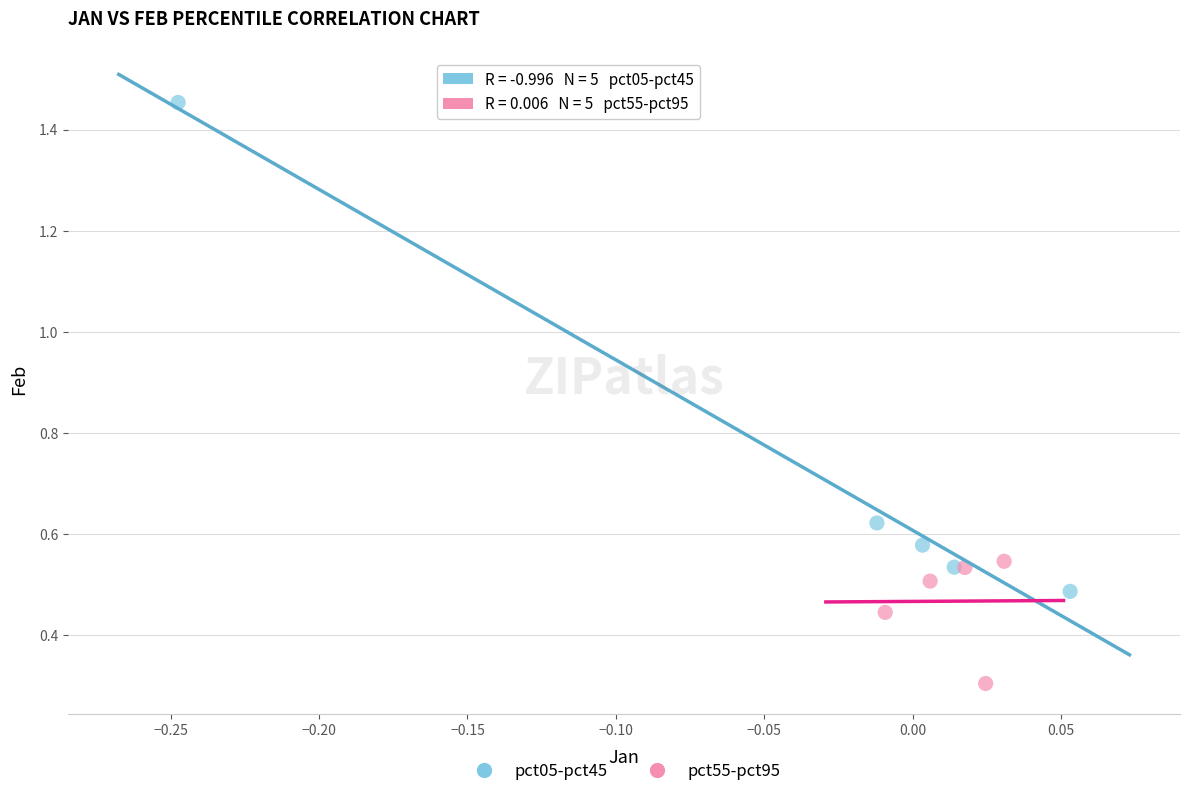

Which series reaches the maximum Y coordinate?

pct05-pct45